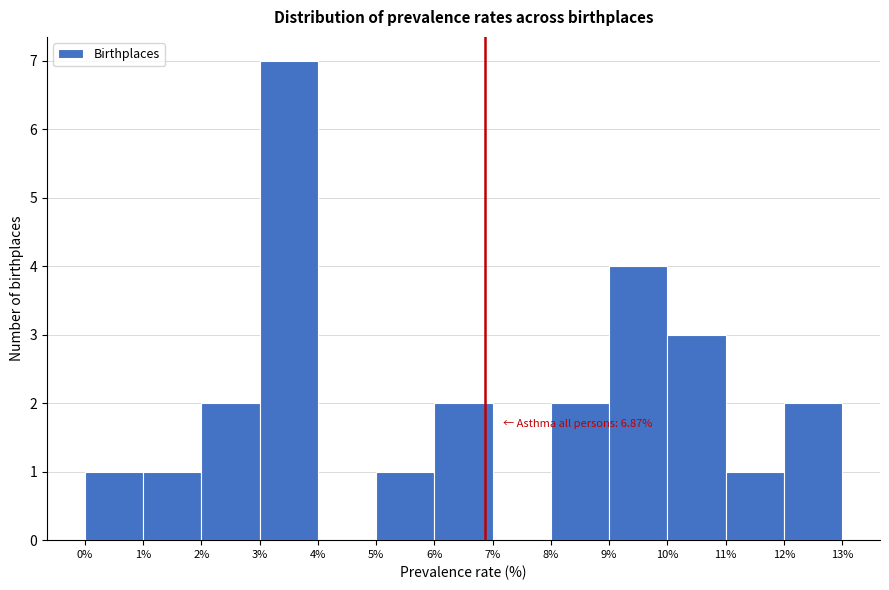

Which range on the x-axis has the tallest bar?

3% to 4%